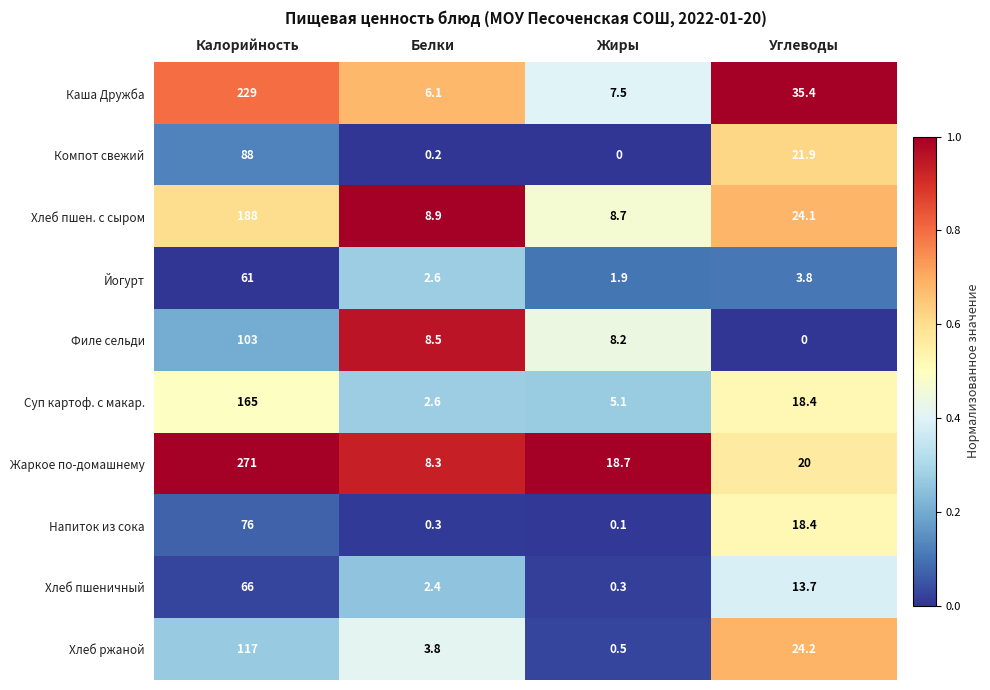

What is the difference between the second highest and second lowest values in the Филе сельди series?

0.3